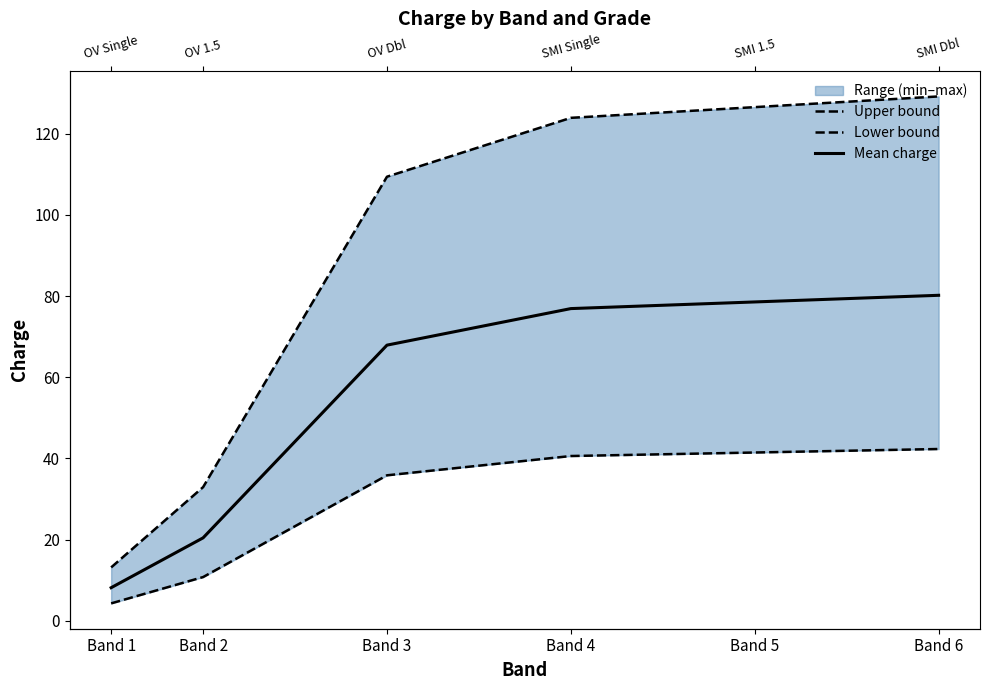

Which label corresponds to the smallest value in the chart?

Band 1